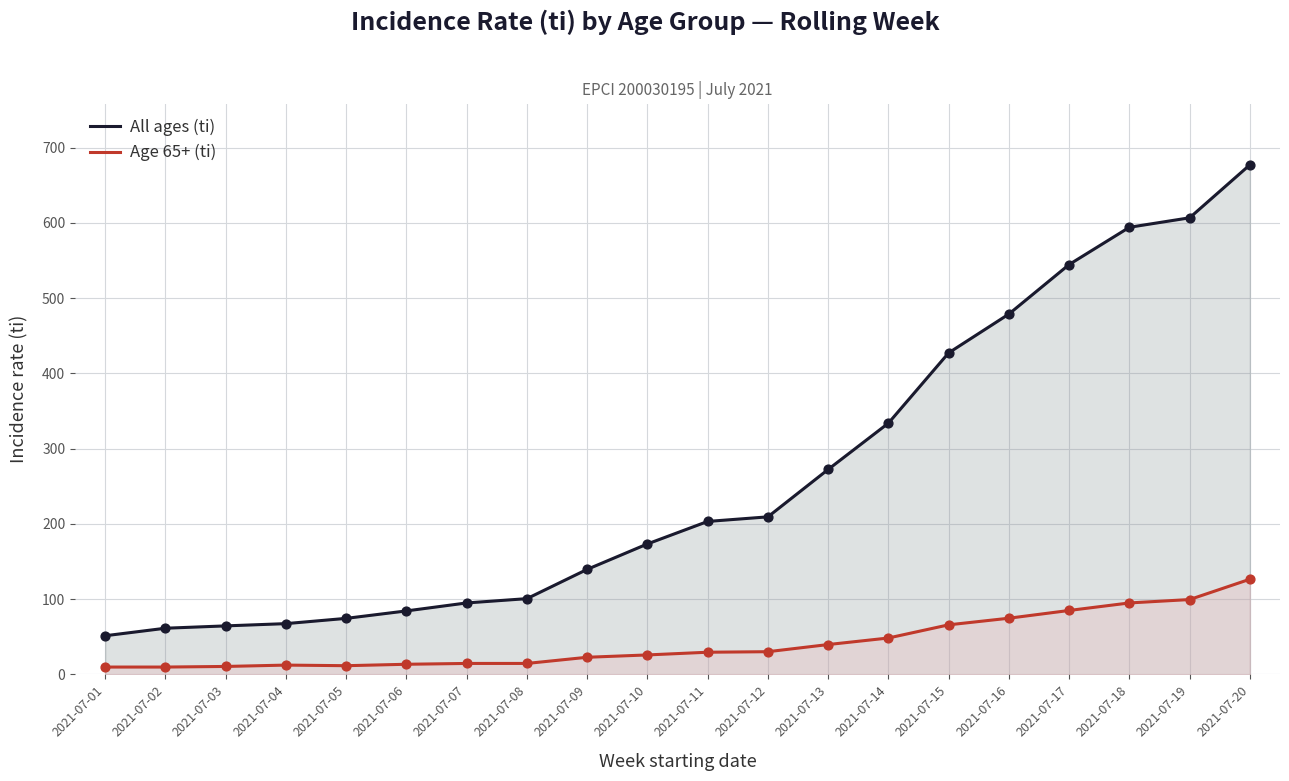

What are all the series names shown in the legend?

All ages (ti), Age 65+ (ti)